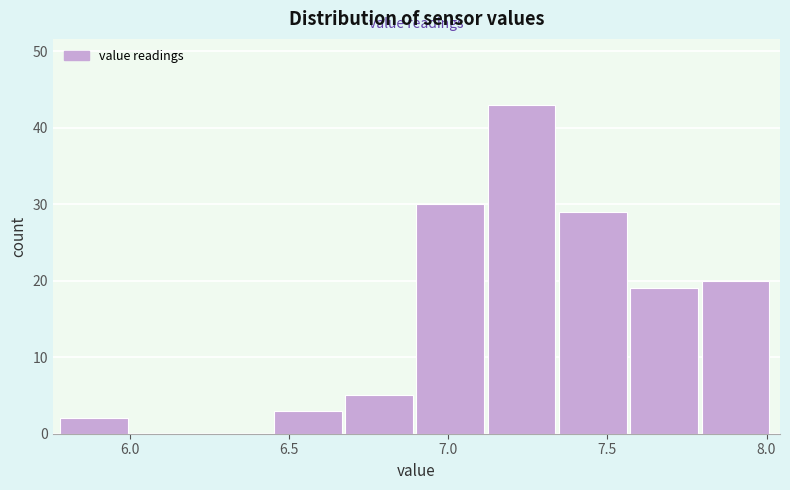

Reading left to right, transcribe this chart: for each bar, give the range it covers on the x-axis and its height. Neither the bar edges nor the heights are printed on the chart, so give them approximately, as read against the axes.

5.80 to 6.00: 2
6.00 to 6.25: 0
6.25 to 6.45: 0
6.45 to 6.70: 3
6.70 to 6.90: 5
6.90 to 7.10: 30
7.10 to 7.35: 43
7.35 to 7.55: 29
7.55 to 7.80: 19
7.80 to 8.00: 20